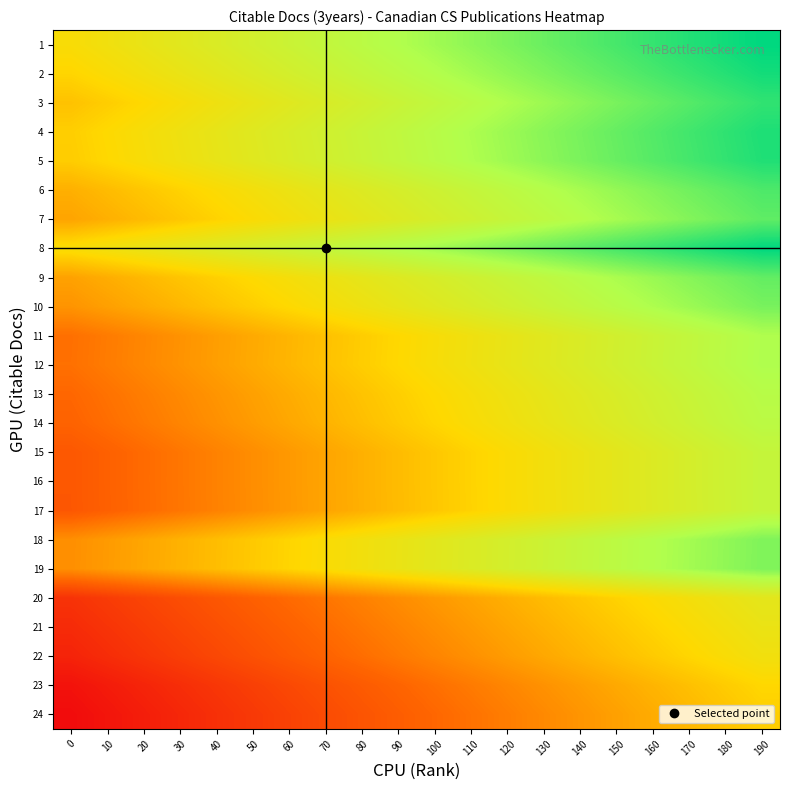

Reading right to left, list all the values displayed in this chart.

1: 190=1.0	180=1.0	170=0.9	160=0.9	150=0.9	140=0.9	130=0.8	120=0.8	110=0.8	100=0.8	90=0.7	80=0.7	70=0.7	60=0.7	50=0.6	40=0.6	30=0.6	20=0.6	10=0.5	0=0.5
2: 190=1.0	180=0.9	170=0.9	160=0.9	150=0.9	140=0.8	130=0.8	120=0.8	110=0.8	100=0.7	90=0.7	80=0.7	70=0.7	60=0.6	50=0.6	40=0.6	30=0.6	20=0.5	10=0.5	0=0.5
3: 190=0.9	180=0.9	170=0.9	160=0.9	150=0.8	140=0.8	130=0.8	120=0.8	110=0.7	100=0.7	90=0.7	80=0.7	70=0.6	60=0.6	50=0.6	40=0.6	30=0.5	20=0.5	10=0.5	0=0.5
4: 190=1.0	180=0.9	170=0.9	160=0.9	150=0.9	140=0.8	130=0.8	120=0.8	110=0.8	100=0.7	90=0.7	80=0.7	70=0.7	60=0.6	50=0.6	40=0.6	30=0.6	20=0.5	10=0.5	0=0.5
5: 190=1.0	180=0.9	170=0.9	160=0.9	150=0.9	140=0.8	130=0.8	120=0.8	110=0.8	100=0.7	90=0.7	80=0.7	70=0.7	60=0.6	50=0.6	40=0.6	30=0.5	20=0.5	10=0.5	0=0.5
6: 190=0.9	180=0.9	170=0.8	160=0.8	150=0.8	140=0.8	130=0.7	120=0.7	110=0.7	100=0.7	90=0.6	80=0.6	70=0.6	60=0.6	50=0.5	40=0.5	30=0.5	20=0.5	10=0.4	0=0.4
7: 190=0.9	180=0.8	170=0.8	160=0.8	150=0.8	140=0.7	130=0.7	120=0.7	110=0.7	100=0.6	90=0.6	80=0.6	70=0.6	60=0.5	50=0.5	40=0.5	30=0.5	20=0.4	10=0.4	0=0.4
8: 190=1.0	180=1.0	170=0.9	160=0.9	150=0.9	140=0.9	130=0.8	120=0.8	110=0.8	100=0.8	90=0.7	80=0.7	70=0.7	60=0.7	50=0.6	40=0.6	30=0.6	20=0.6	10=0.5	0=0.5
9: 190=0.9	180=0.8	170=0.8	160=0.8	150=0.8	140=0.7	130=0.7	120=0.7	110=0.7	100=0.6	90=0.6	80=0.6	70=0.6	60=0.5	50=0.5	40=0.5	30=0.5	20=0.4	10=0.4	0=0.4
10: 190=0.8	180=0.8	170=0.8	160=0.8	150=0.7	140=0.7	130=0.7	120=0.7	110=0.6	100=0.6	90=0.6	80=0.6	70=0.5	60=0.5	50=0.5	40=0.5	30=0.4	20=0.4	10=0.4	0=0.4
11: 190=0.8	180=0.7	170=0.7	160=0.7	150=0.6	140=0.6	130=0.6	120=0.6	110=0.5	100=0.5	90=0.5	80=0.5	70=0.4	60=0.4	50=0.4	40=0.4	30=0.3	20=0.3	10=0.3	0=0.3
12: 190=0.8	180=0.7	170=0.7	160=0.7	150=0.7	140=0.6	130=0.6	120=0.6	110=0.6	100=0.5	90=0.5	80=0.5	70=0.4	60=0.4	50=0.4	40=0.4	30=0.3	20=0.3	10=0.3	0=0.3
13: 190=0.7	180=0.7	170=0.7	160=0.7	150=0.6	140=0.6	130=0.6	120=0.6	110=0.5	100=0.5	90=0.5	80=0.5	70=0.4	60=0.4	50=0.4	40=0.4	30=0.3	20=0.3	10=0.3	0=0.3
14: 190=0.7	180=0.7	170=0.7	160=0.6	150=0.6	140=0.6	130=0.6	120=0.5	110=0.5	100=0.5	90=0.5	80=0.4	70=0.4	60=0.4	50=0.4	40=0.3	30=0.3	20=0.3	10=0.3	0=0.2
15: 190=0.7	180=0.7	170=0.6	160=0.6	150=0.6	140=0.6	130=0.5	120=0.5	110=0.5	100=0.5	90=0.4	80=0.4	70=0.4	60=0.4	50=0.3	40=0.3	30=0.3	20=0.3	10=0.2	0=0.2
16: 190=0.7	180=0.7	170=0.6	160=0.6	150=0.6	140=0.6	130=0.5	120=0.5	110=0.5	100=0.5	90=0.4	80=0.4	70=0.4	60=0.4	50=0.3	40=0.3	30=0.3	20=0.3	10=0.2	0=0.2
17: 190=0.7	180=0.7	170=0.6	160=0.6	150=0.6	140=0.6	130=0.5	120=0.5	110=0.5	100=0.5	90=0.4	80=0.4	70=0.4	60=0.4	50=0.3	40=0.3	30=0.3	20=0.3	10=0.2	0=0.2
18: 190=0.8	180=0.8	170=0.8	160=0.7	150=0.7	140=0.7	130=0.7	120=0.6	110=0.6	100=0.6	90=0.6	80=0.5	70=0.5	60=0.5	50=0.5	40=0.4	30=0.4	20=0.4	10=0.4	0=0.3
19: 190=0.8	180=0.8	170=0.8	160=0.7	150=0.7	140=0.7	130=0.7	120=0.6	110=0.6	100=0.6	90=0.6	80=0.5	70=0.5	60=0.5	50=0.5	40=0.4	30=0.4	20=0.4	10=0.4	0=0.3
20: 190=0.6	180=0.6	170=0.5	160=0.5	150=0.5	140=0.5	130=0.4	120=0.4	110=0.4	100=0.4	90=0.3	80=0.3	70=0.3	60=0.3	50=0.2	40=0.2	30=0.2	20=0.2	10=0.1	0=0.1
21: 190=0.6	180=0.5	170=0.5	160=0.5	150=0.5	140=0.4	130=0.4	120=0.4	110=0.4	100=0.3	90=0.3	80=0.3	70=0.3	60=0.2	50=0.2	40=0.2	30=0.2	20=0.1	10=0.1	0=0.1
22: 190=0.5	180=0.5	170=0.5	160=0.5	150=0.4	140=0.4	130=0.4	120=0.4	110=0.3	100=0.3	90=0.3	80=0.3	70=0.2	60=0.2	50=0.2	40=0.2	30=0.1	20=0.1	10=0.1	0=0.1
23: 190=0.5	180=0.5	170=0.4	160=0.4	150=0.4	140=0.4	130=0.3	120=0.3	110=0.3	100=0.3	90=0.2	80=0.2	70=0.2	60=0.2	50=0.1	40=0.1	30=0.1	20=0.1	10=0.0	0=0.0
24: 190=0.5	180=0.5	170=0.4	160=0.4	150=0.4	140=0.4	130=0.3	120=0.3	110=0.3	100=0.3	90=0.2	80=0.2	70=0.2	60=0.2	50=0.1	40=0.1	30=0.1	20=0.1	10=0.0	0=0.0